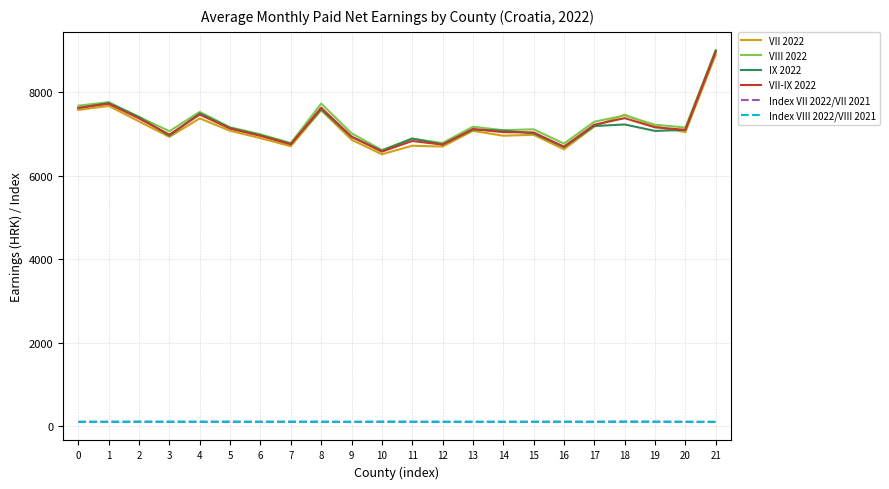

Which series has the largest range (max minus min)?

IX 2022